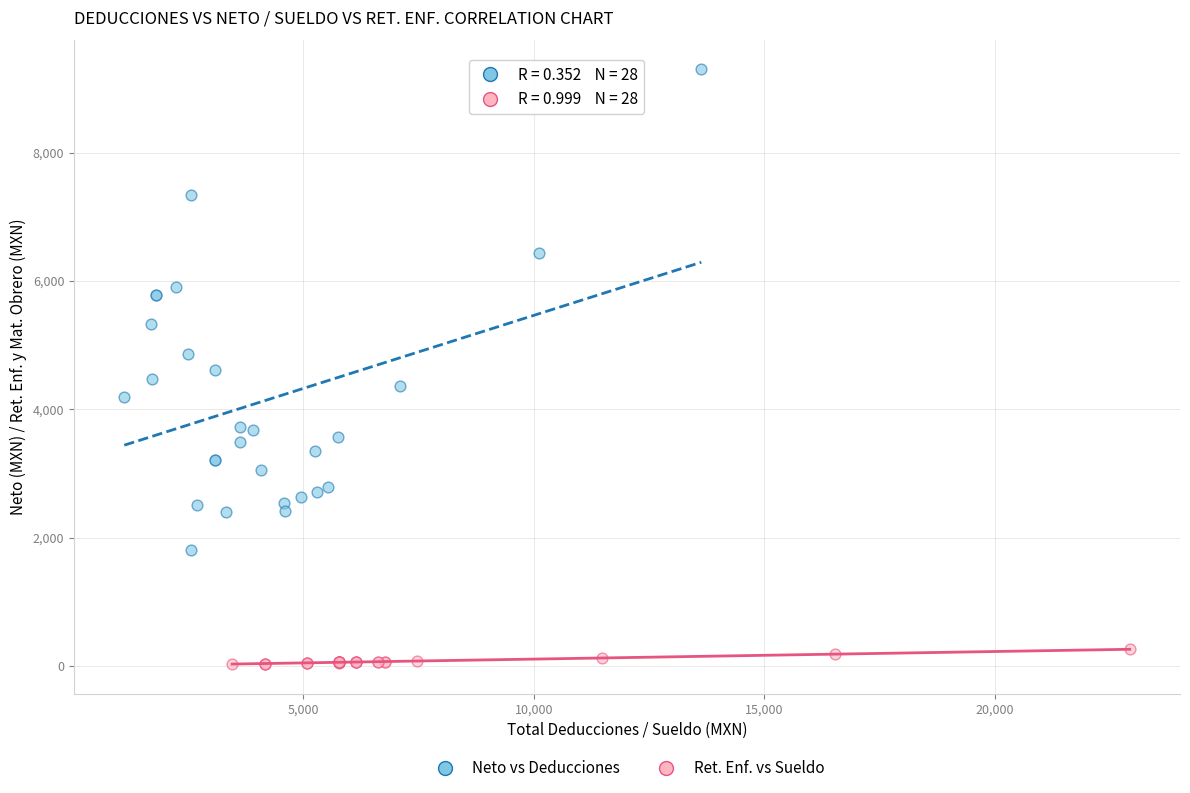

Which series has the largest Y range (max minus min)?

Neto vs Deducciones